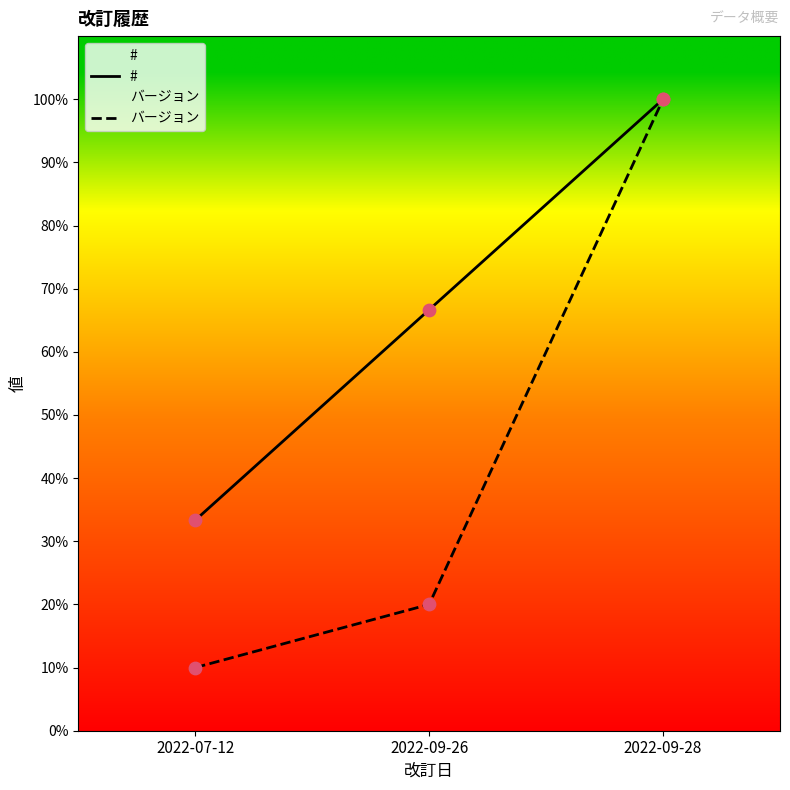

At which category is the sum across all series the highest?

2022-09-28